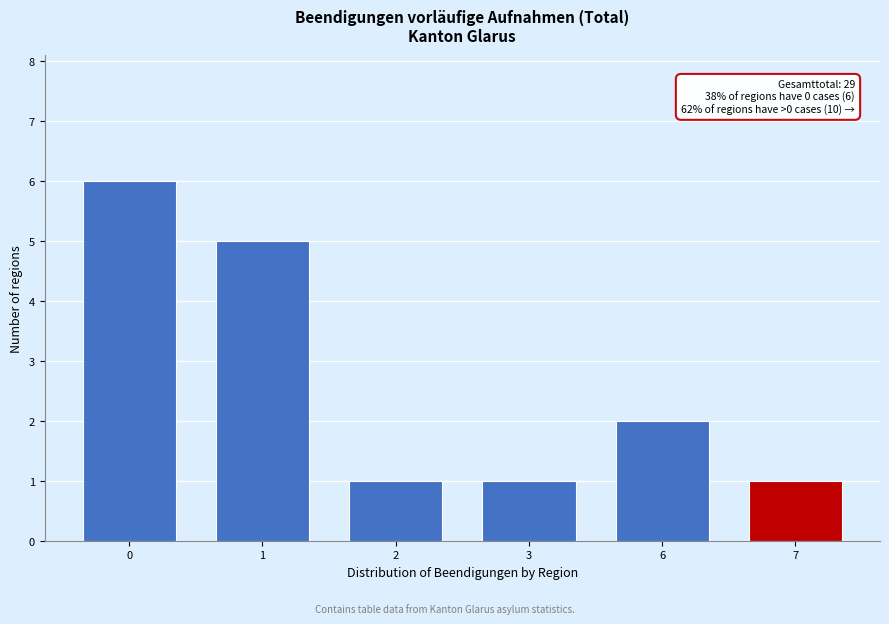

Reading right to left, list all the values displayed in this chart.

1	2	1	1	5	6